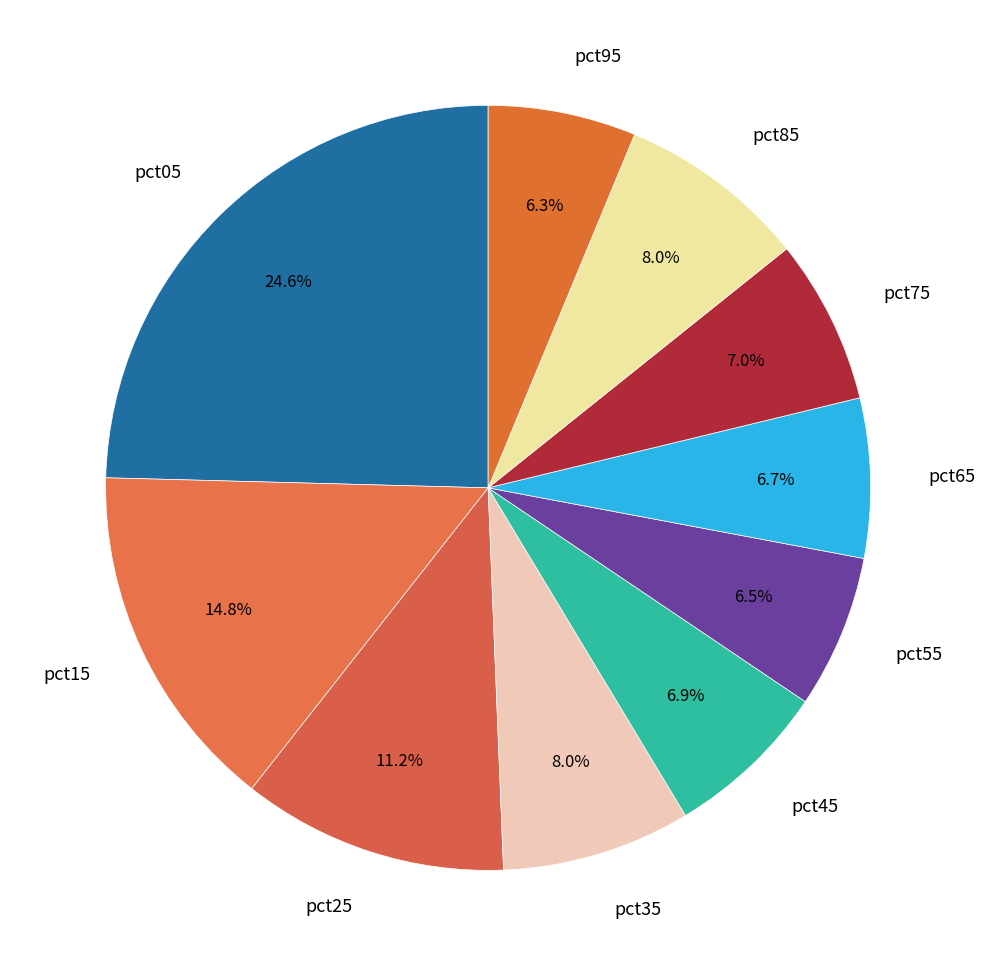

True or false: pct45 accounts for 1% of the total.

False